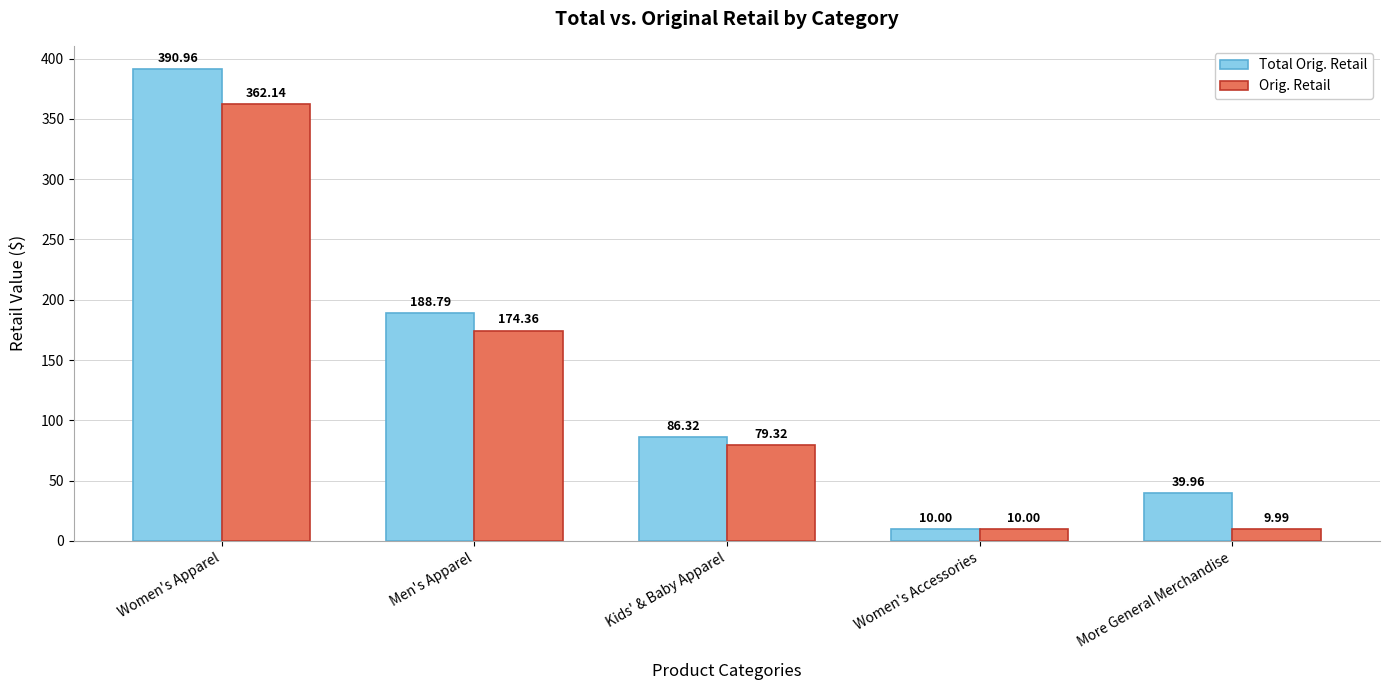

Where does the Orig. Retail series first go above 79?

Women's Apparel